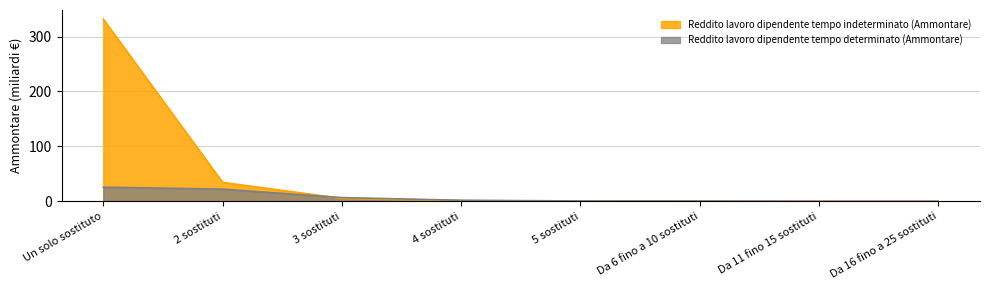

Which series has the largest total across all categories?

Reddito lavoro dipendente tempo indeterminato (Ammontare)